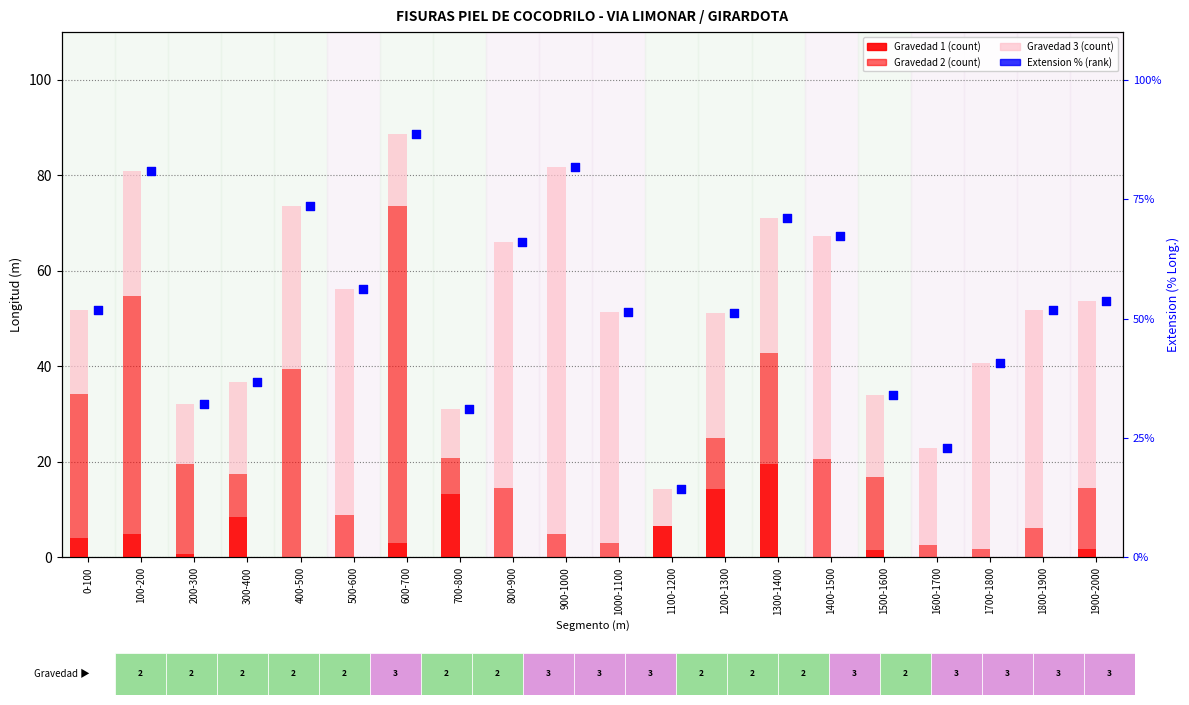

What is the total value across all series at 1300-1400?

142.1